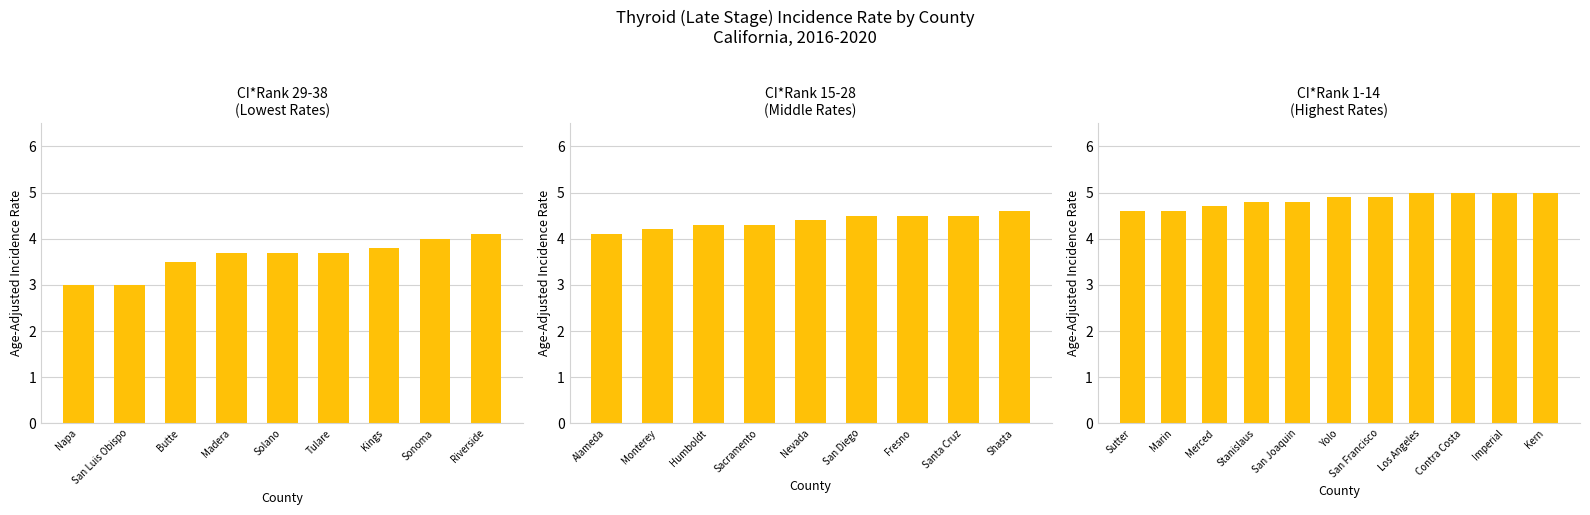

What is the value of the 4th bar from the left?

4.8